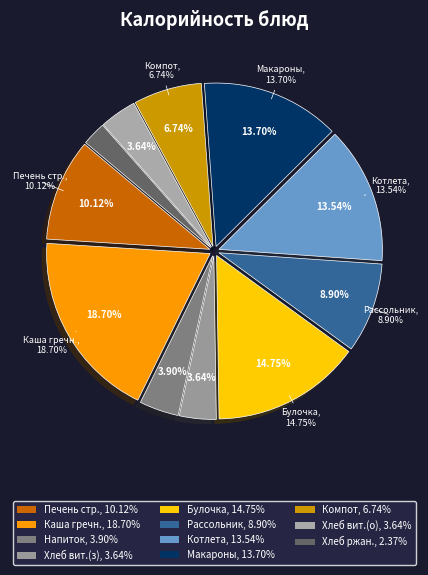

What is the smallest slice in the pie chart?

Хлеб ржанной